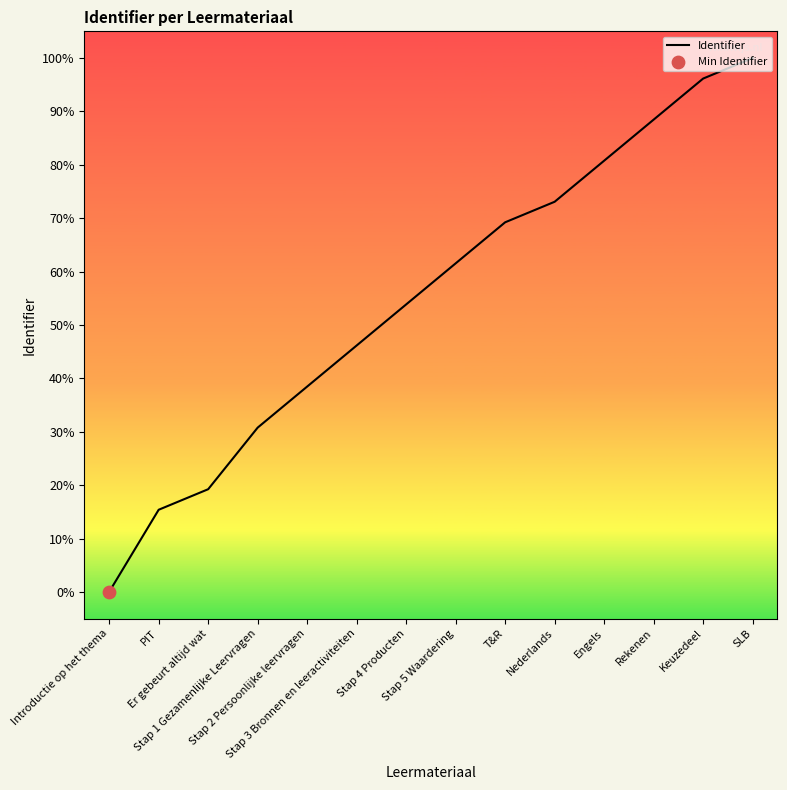

Which has a higher value, Stap 3 Bronnen en leeractiviteiten or PIT?

Stap 3 Bronnen en leeractiviteiten